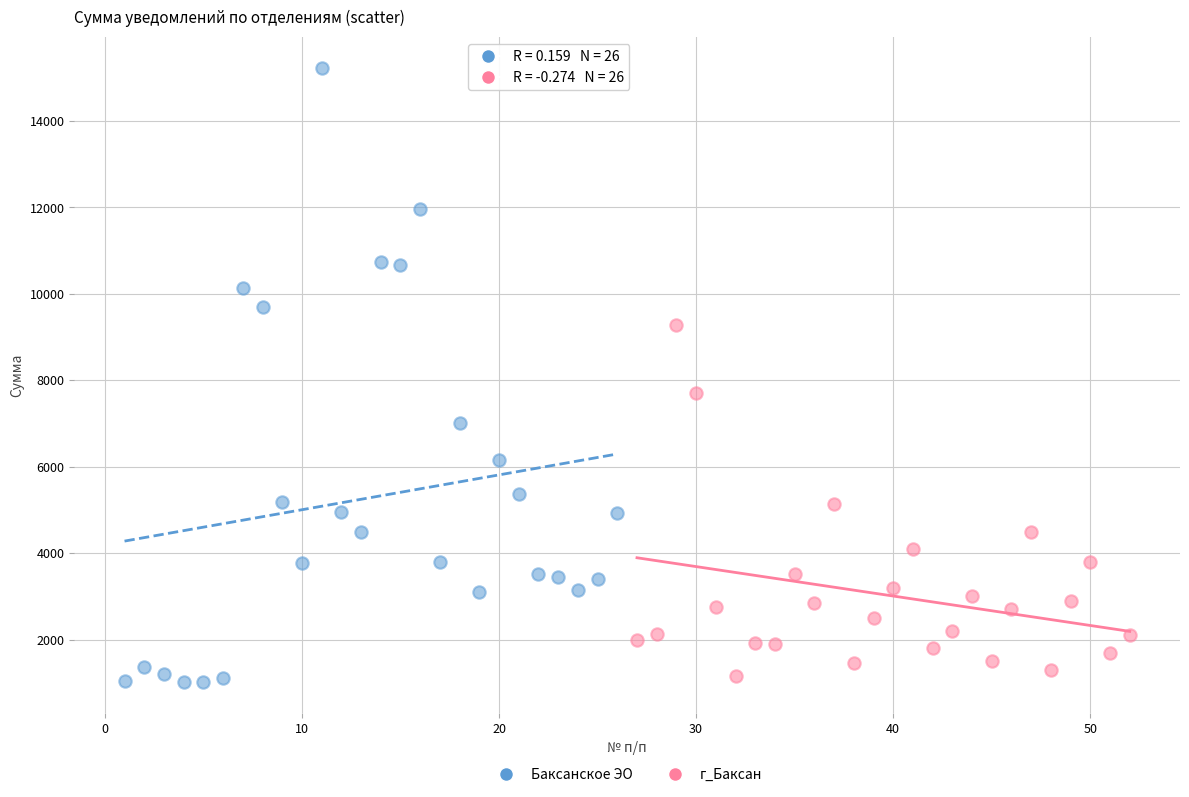

Which series has the largest Y range (max minus min)?

Баксанское ЭО